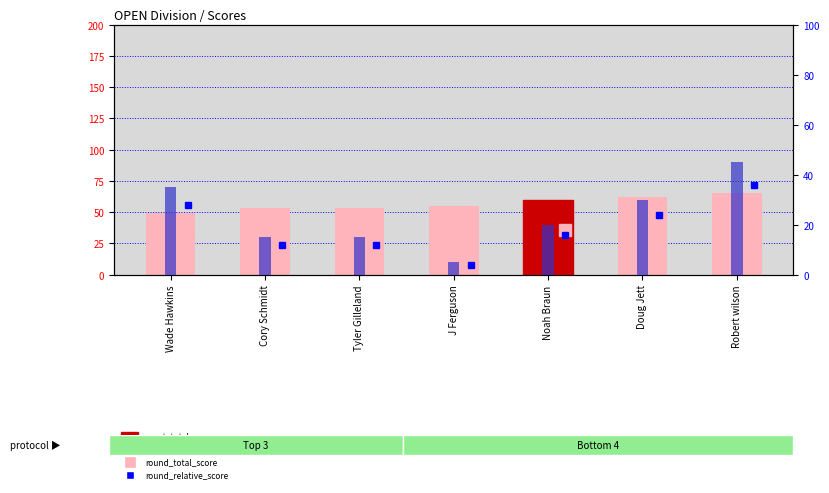

What is the difference between the maximum and minimum values in the event_total_score series?

16